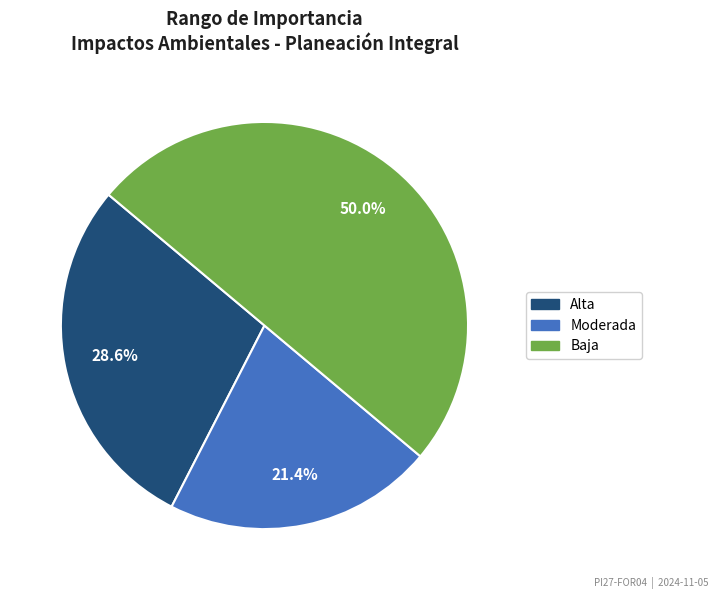

Is it true that Alta is 19% of the pie?

False